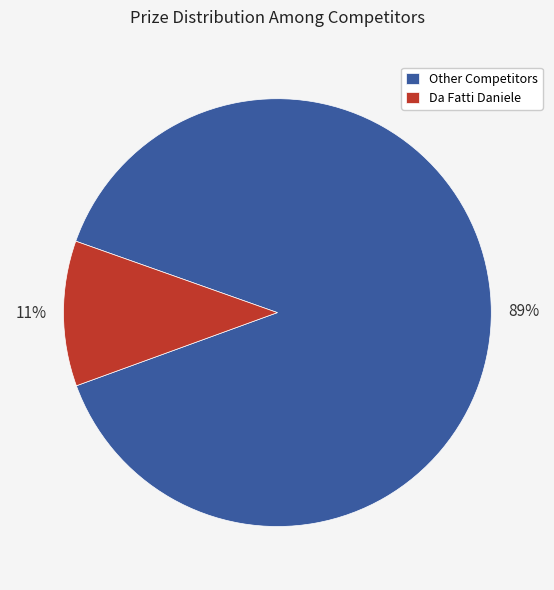

Rank the categories by value from lowest to highest.

Da Fatti Daniele, Other Competitors